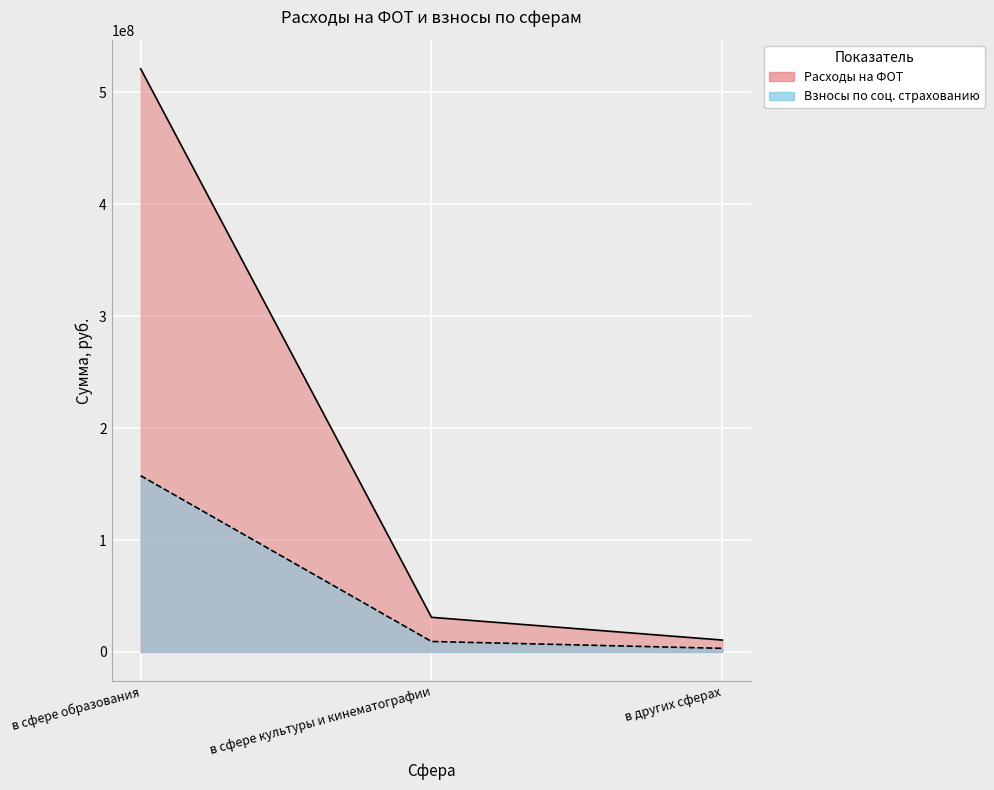

How many data points does each series have?

3